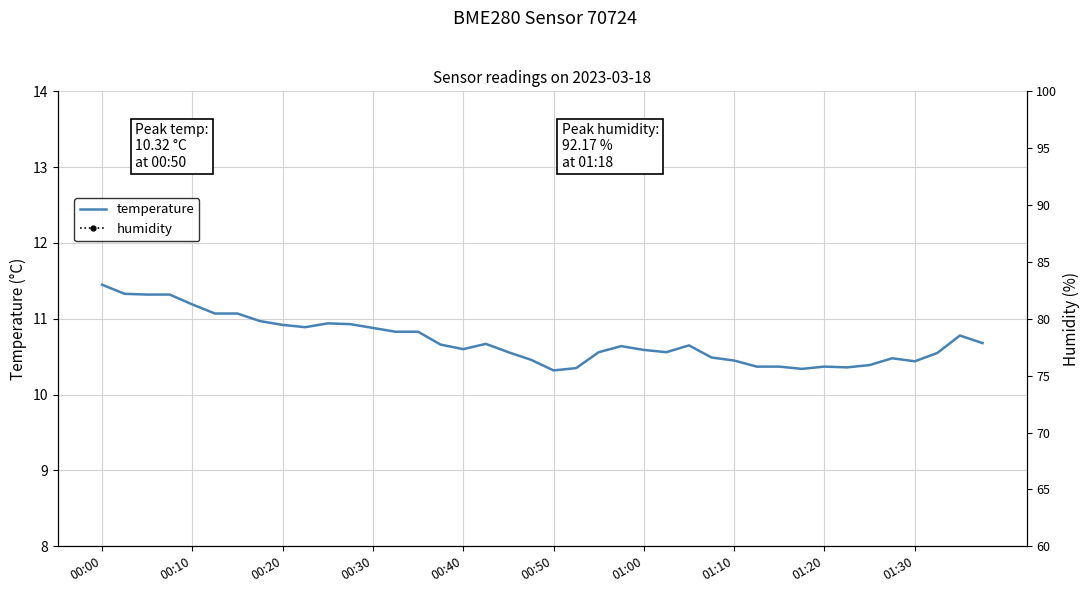

At which category does the chart reach its minimum across all series?

00:50